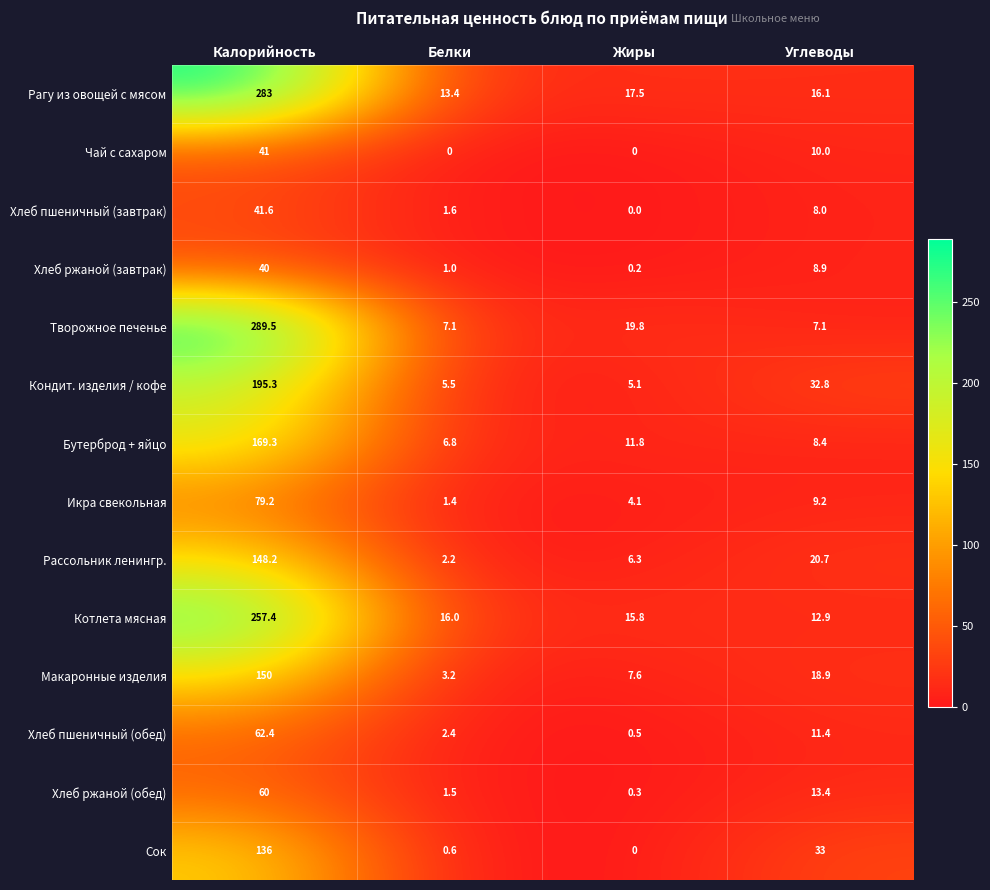

What is the lowest value of the Творожное печенье series?

7.1